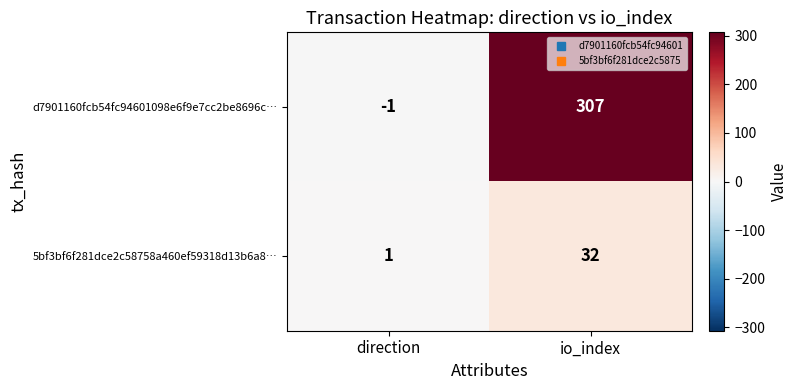

Reading left to right, what are all the values shown in this chart?

d7901160fcb54fc94601098e6f9e7cc2be8696c…: direction=-1	io_index=307
5bf3bf6f281dce2c58758a460ef59318d13b6a8…: direction=1	io_index=32